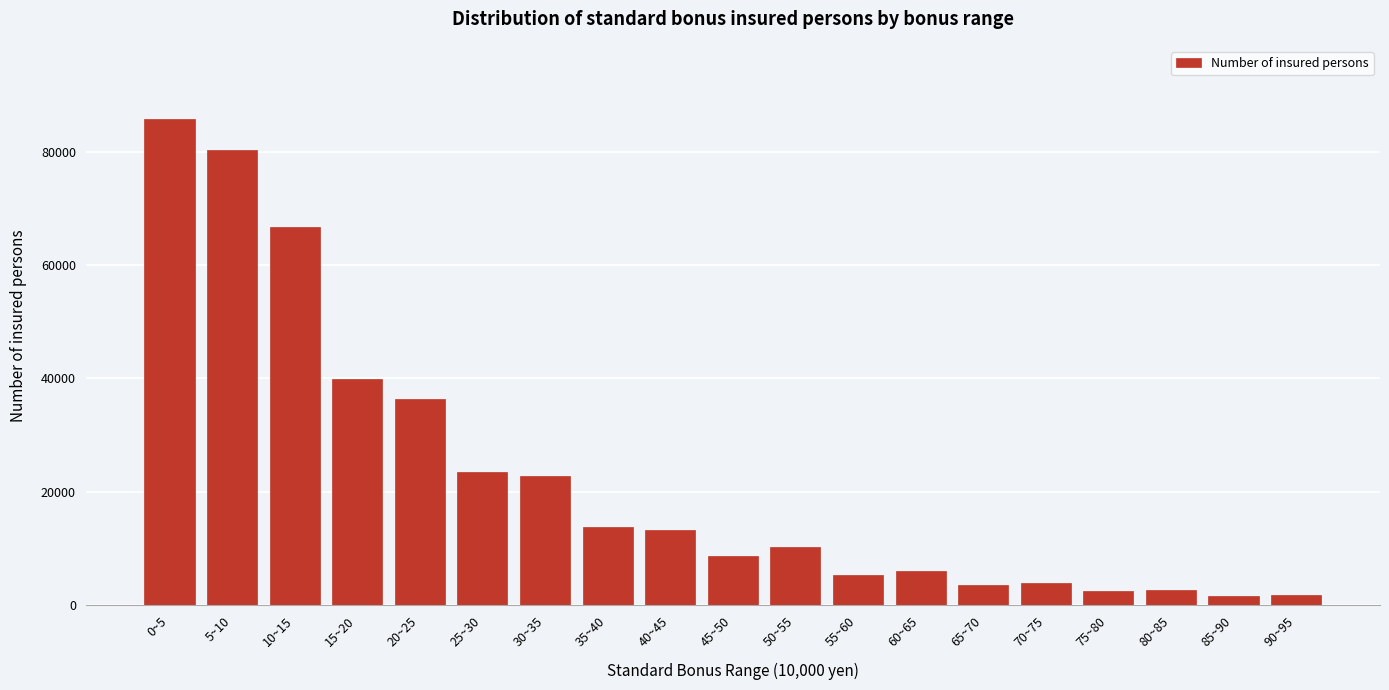

What is the maximum value shown in the chart?

85810